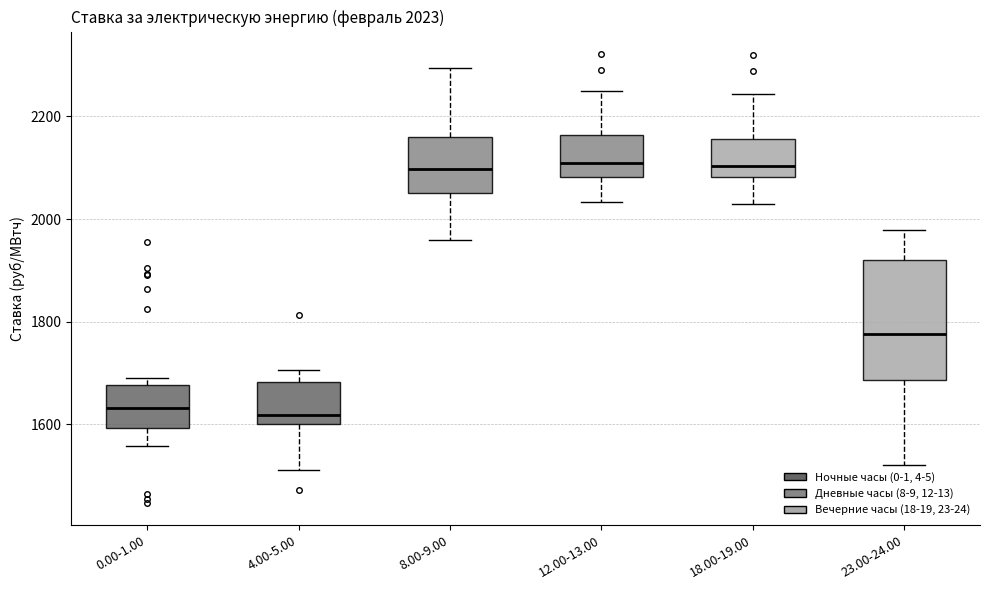

Which box is the tallest, from its lower edge to its upper edge?

23.00-24.00